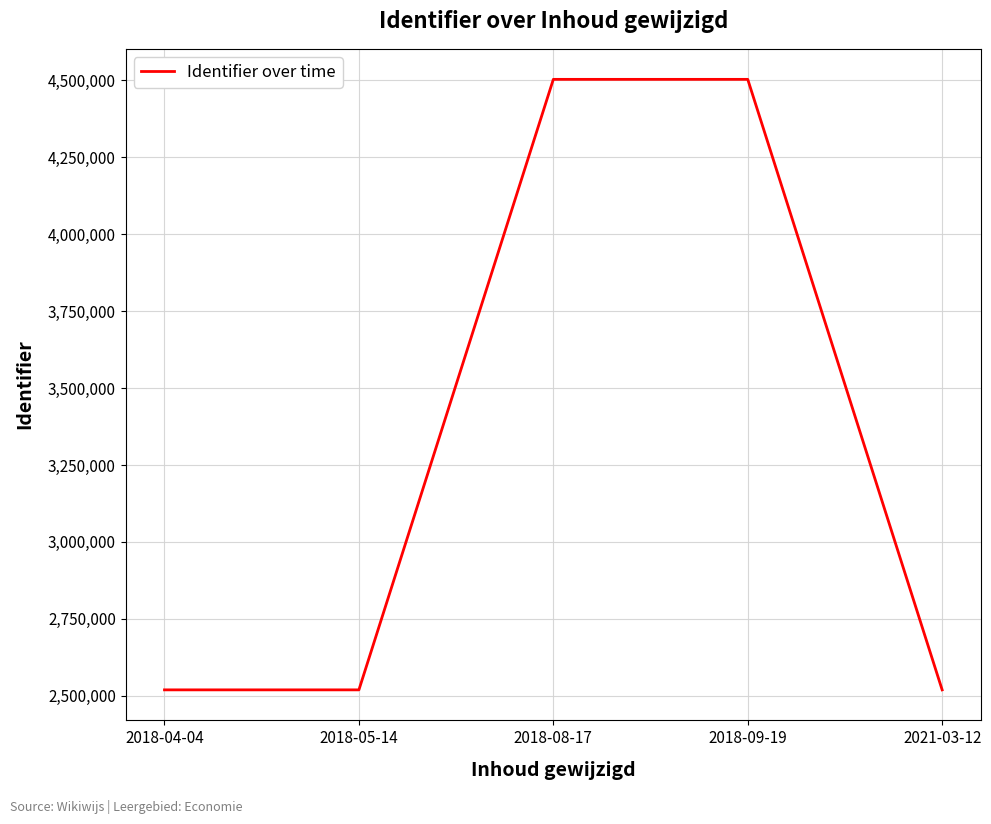

How many interior local peaks (higher than both neighbors) does the data have?

1